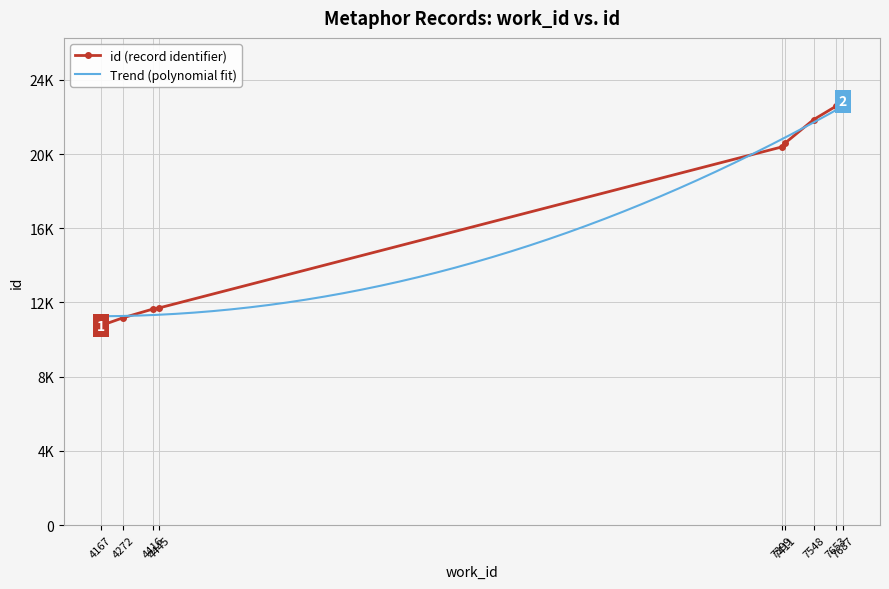

Reading left to right, what are all the values shown in this chart?

4167=10751	4272=11173	4416=11651	4445=11709	7399=20387	7411=20573	7548=21854	7653=22568	7687=22834